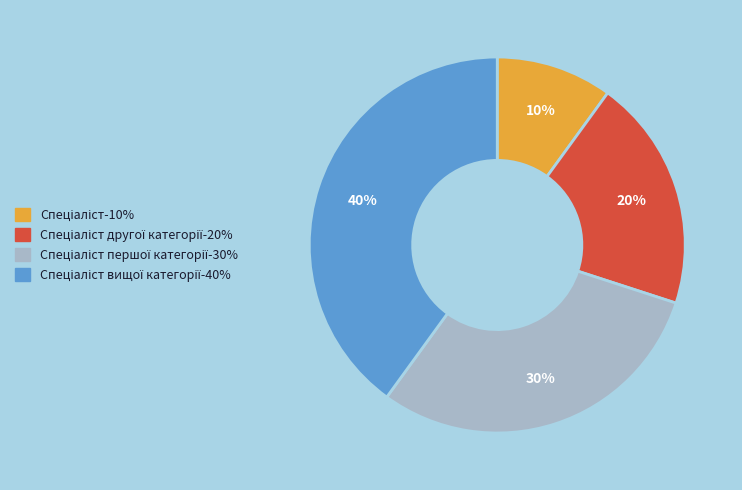

Is there a majority slice in this chart?

No